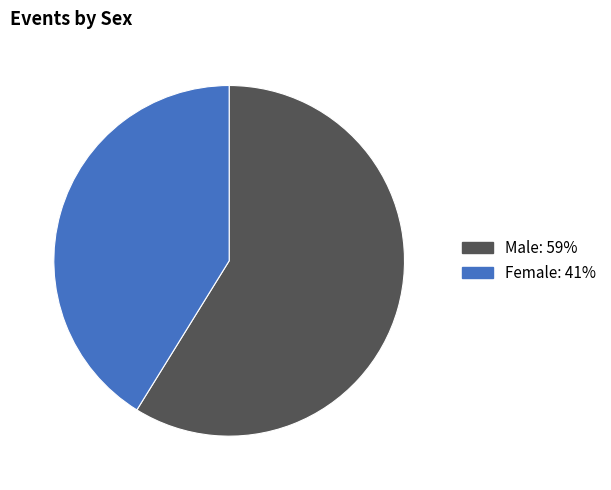

How many segments does this pie chart have?

2